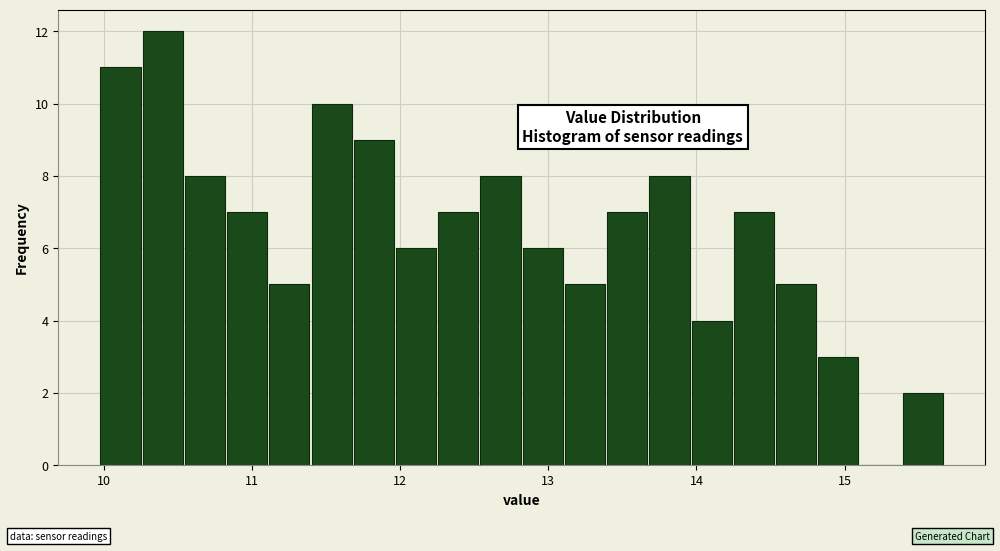

Read against the x-axis, roughly where is the centre of the tallest bar?

10.4